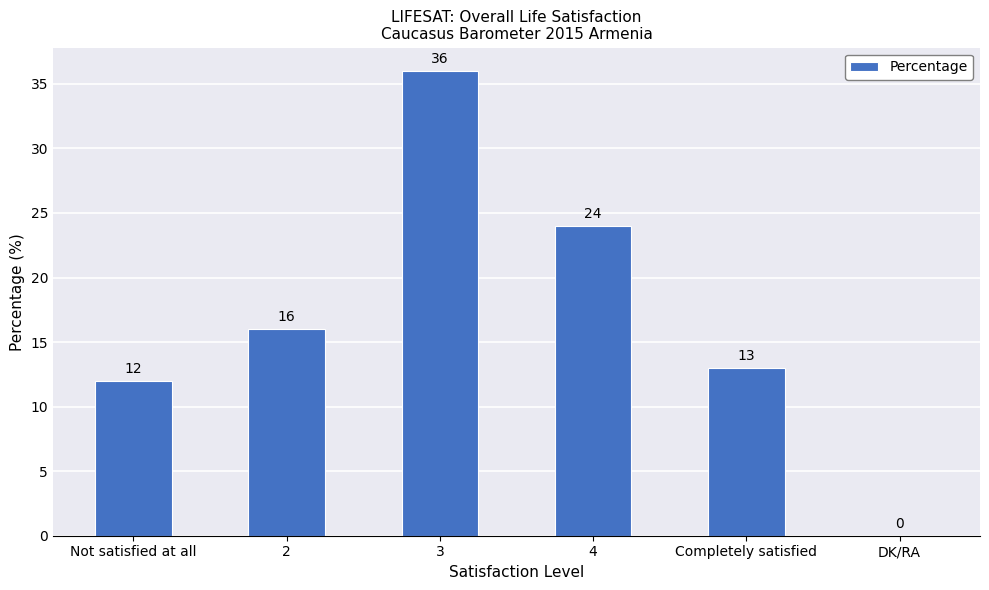

At which category does the chart reach its peak across all series?

3